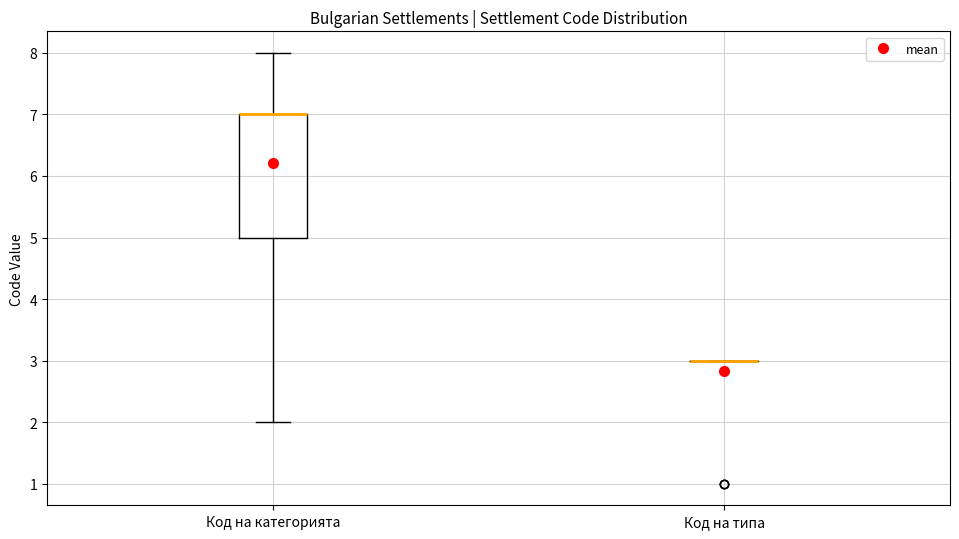

Which box is the tallest, from its lower edge to its upper edge?

Код на категорията